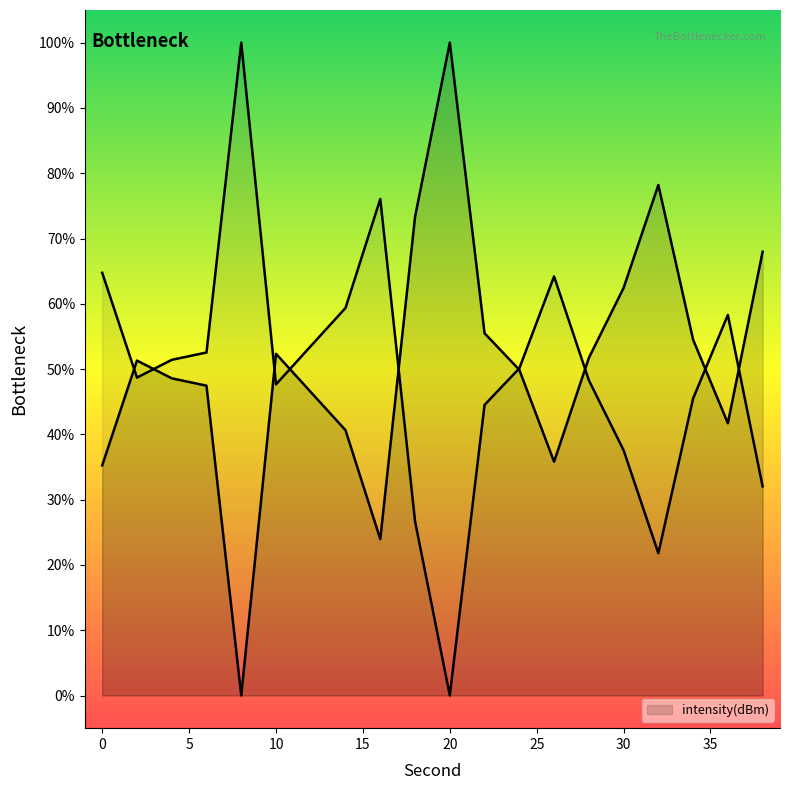

How many data points are less than 51?

10